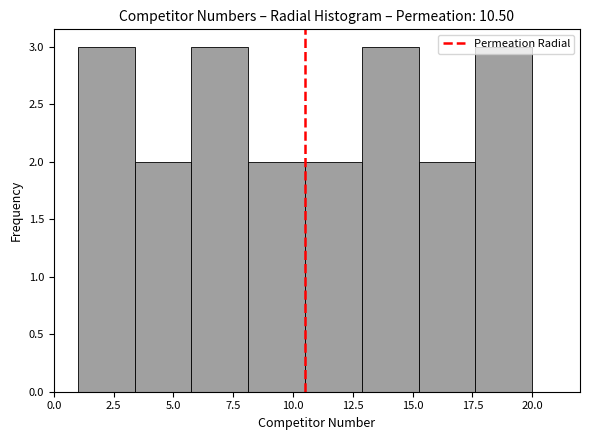

Reading left to right, list every bar in this chart as the range it spans on the x-axis followed by its height. Neither the bar edges nor the heights are printed on the chart, so give them approximately, as read against the axes.

1.0 to 3.5: 3
3.5 to 6.0: 2
6.0 to 8.0: 3
8.0 to 10.5: 2
10.5 to 13.0: 2
13.0 to 15.5: 3
15.5 to 17.5: 2
17.5 to 20.0: 3